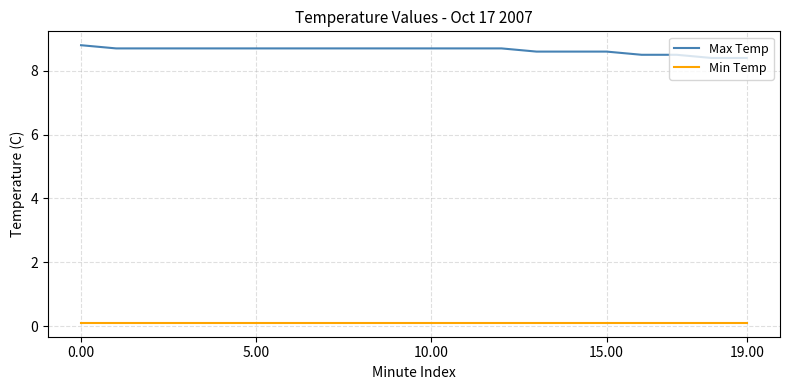

What are all the series names shown in the legend?

Max Temp, Min Temp